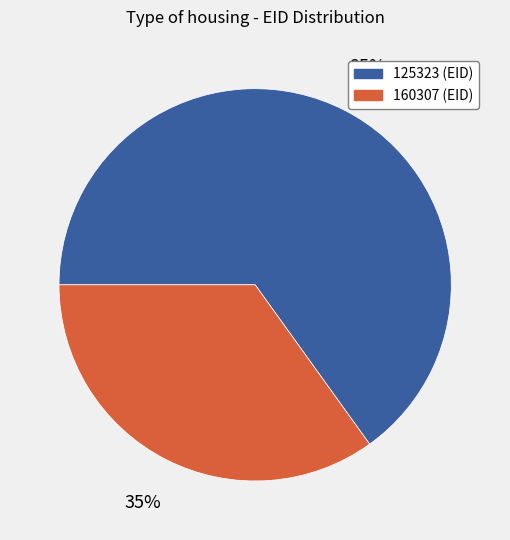

To the nearest percent, what portion does 125323 represent?

65%